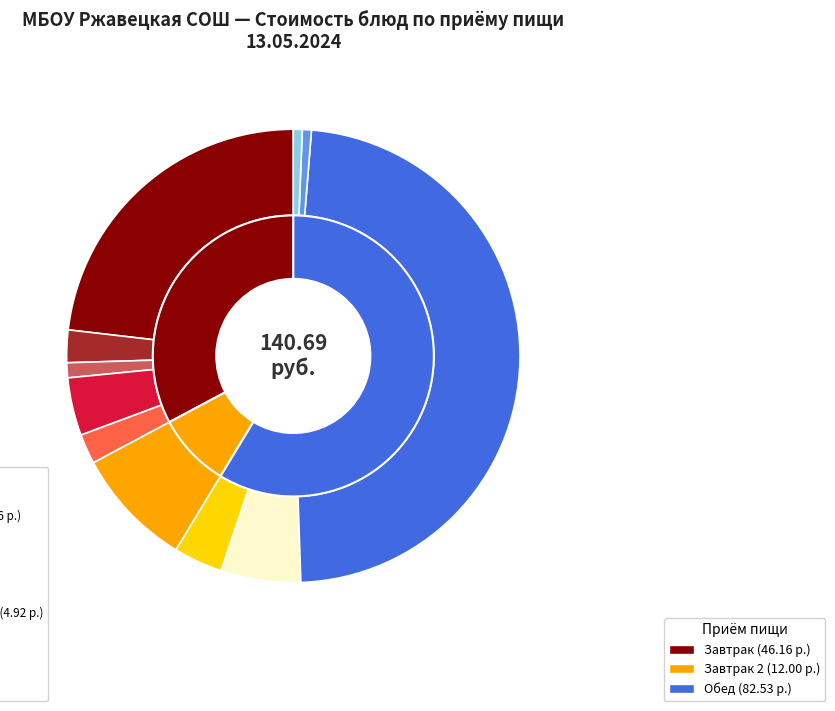

What is the ratio of the value at Булочка сдоба Веснушка to the value at Омлет натуральный?

0.2